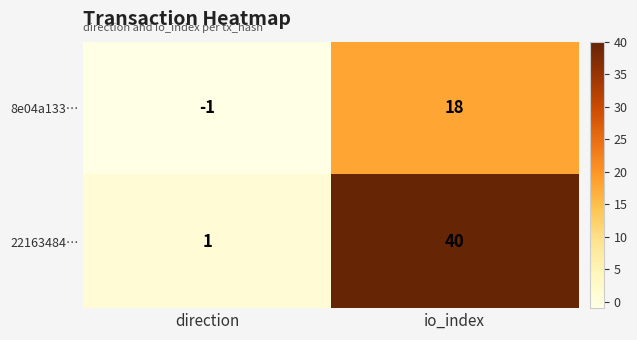

How many data points does each series have?

2